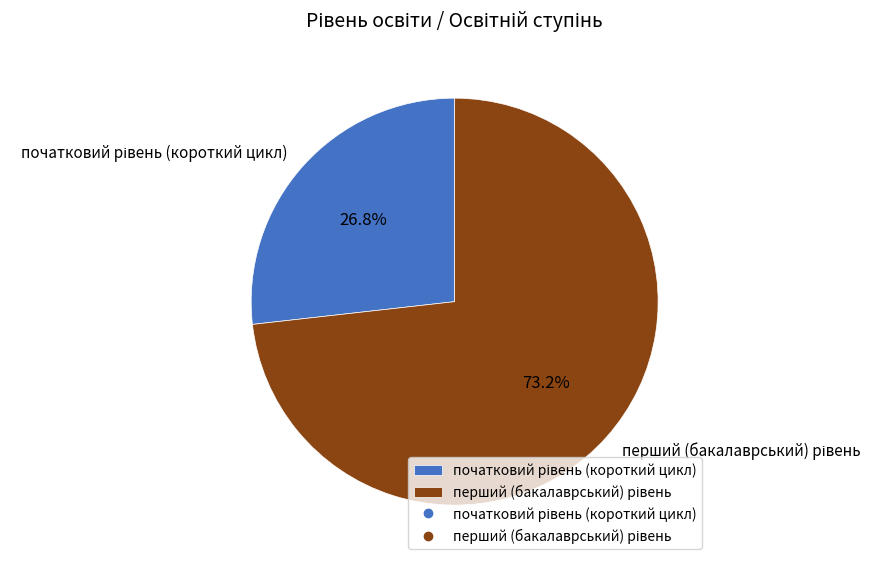

Does any single category account for the majority?

Yes